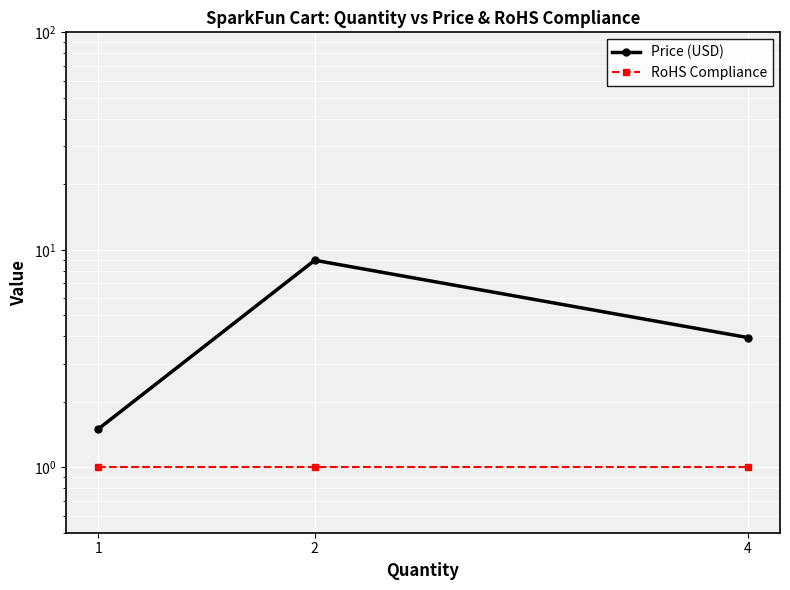

Between 4 and 2, which is larger?

2